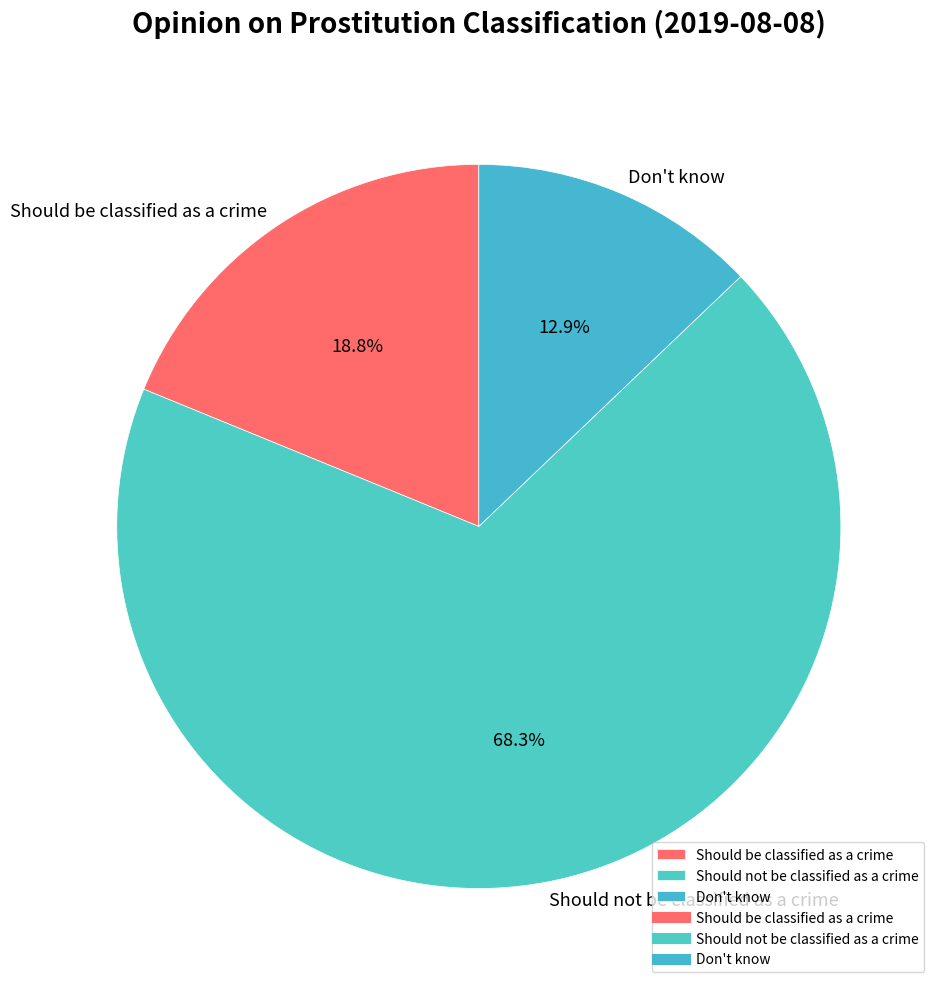

Between Should not be classified as a crime and Don't know, which is larger?

Should not be classified as a crime